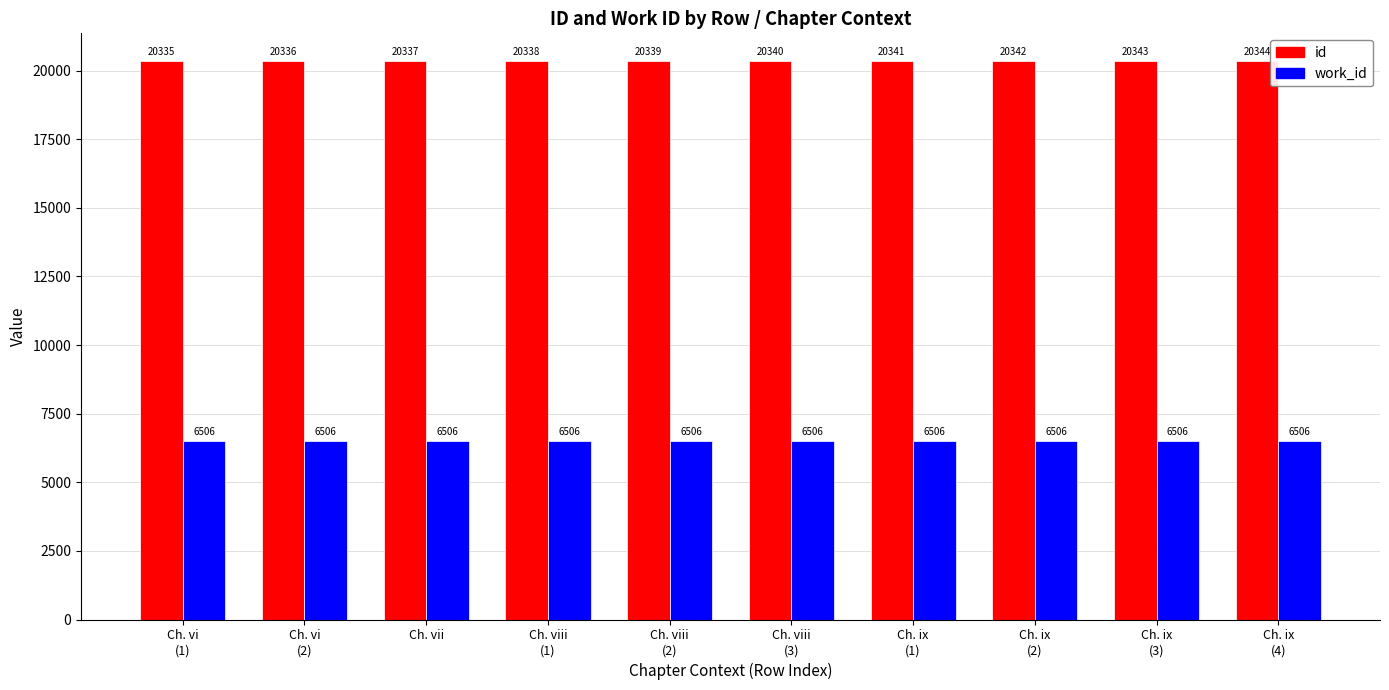

What is the sum of the work_id values at Ch. ix
(4) and Ch. ix
(2)?

13012